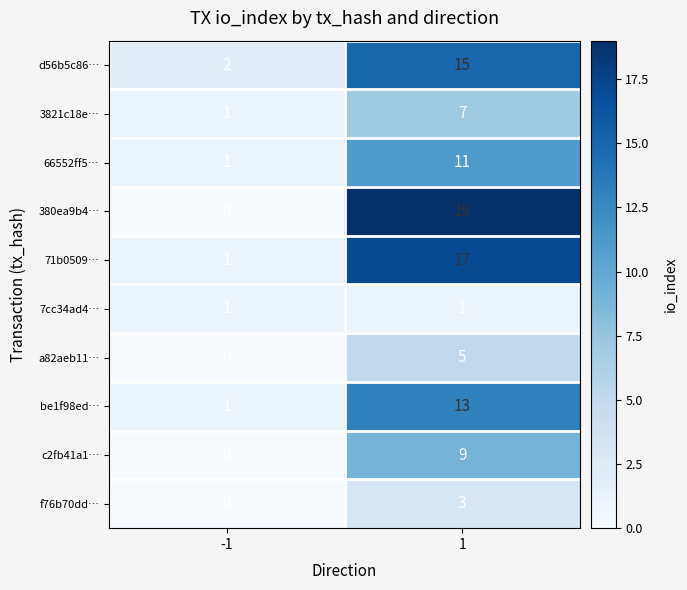

What is the difference between the 3821c18e… values at -1 and 1?

6